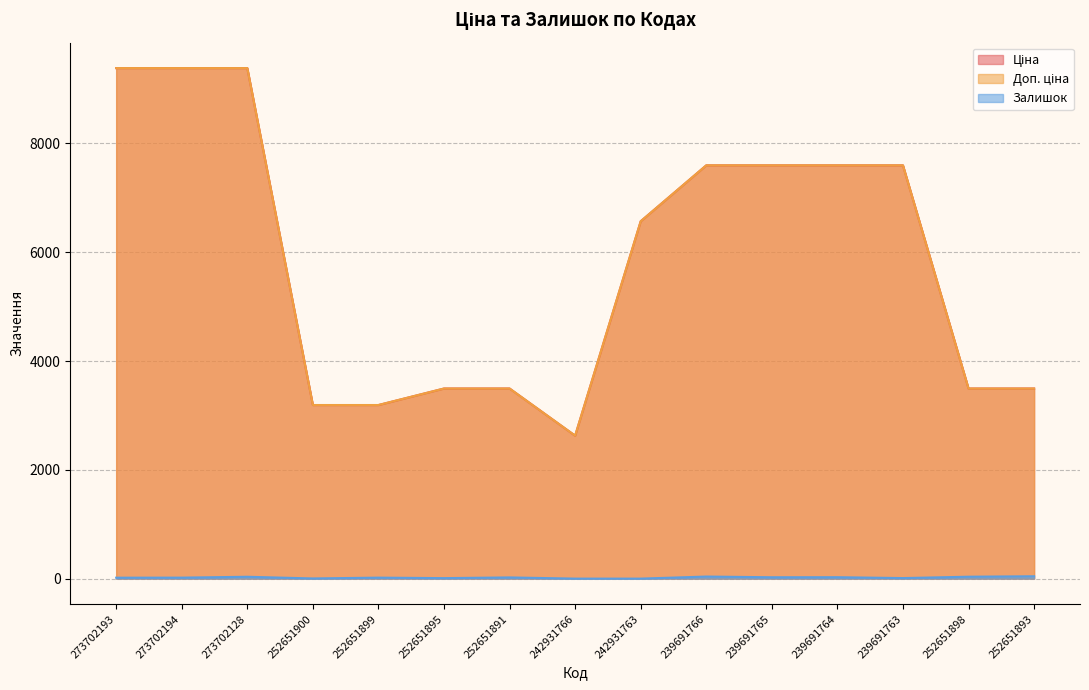

What is the total value across all series at 239691763?

15203.1